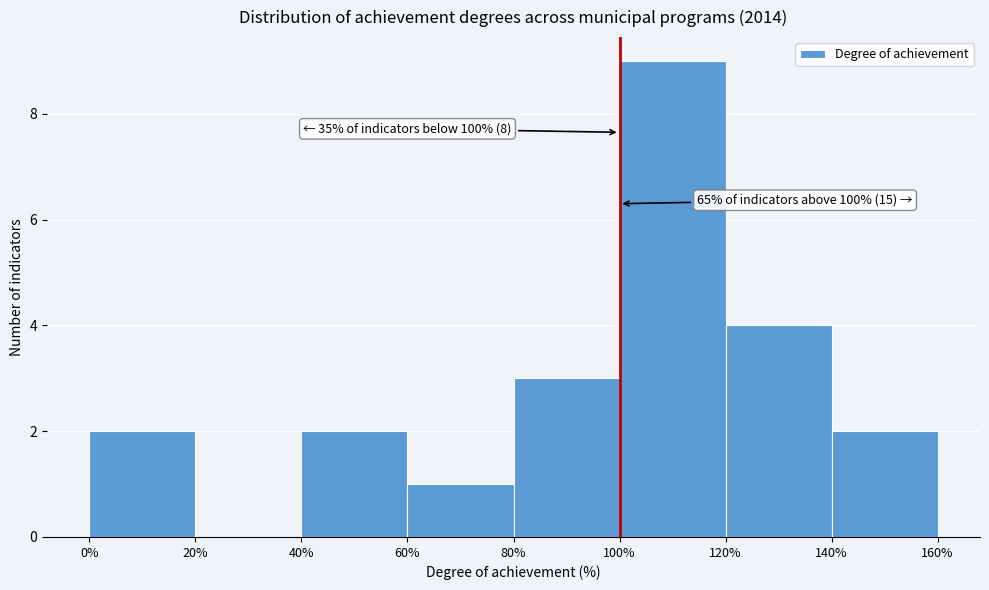

Which range on the x-axis has the tallest bar?

100% to 120%